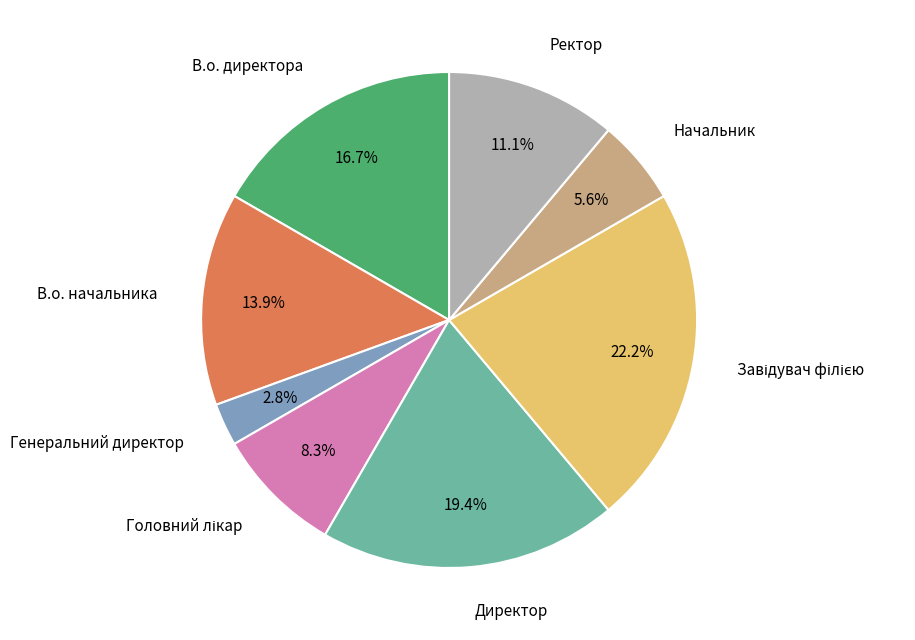

Is there a majority slice in this chart?

No